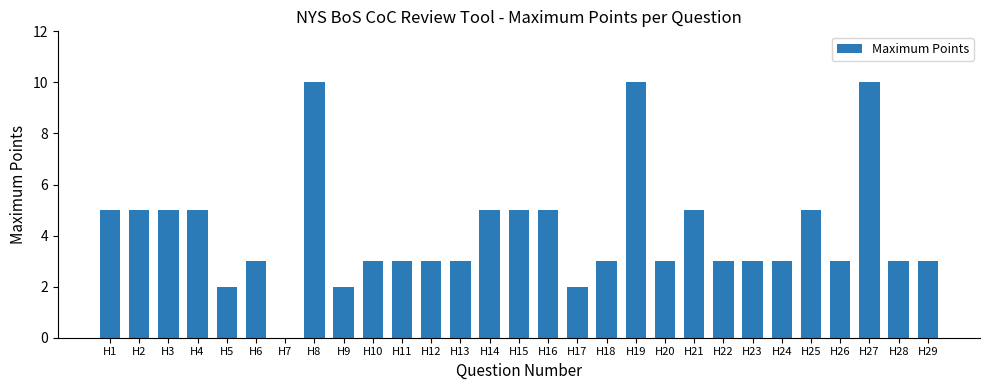

What is the maximum value shown in the chart?

10